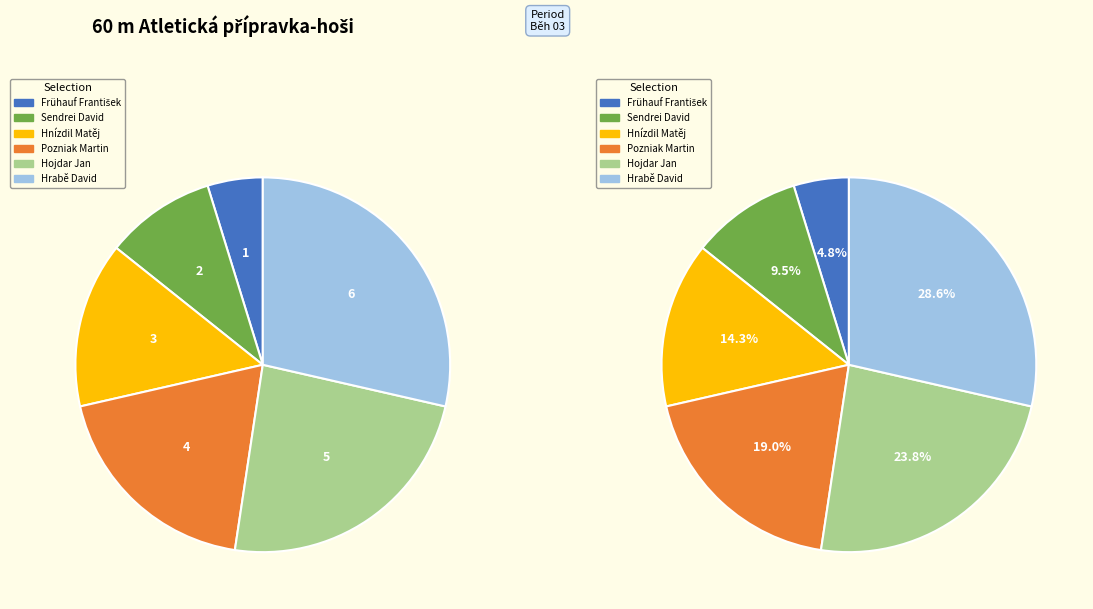

To the nearest percent, what portion does Pozniak Martin represent?

19%